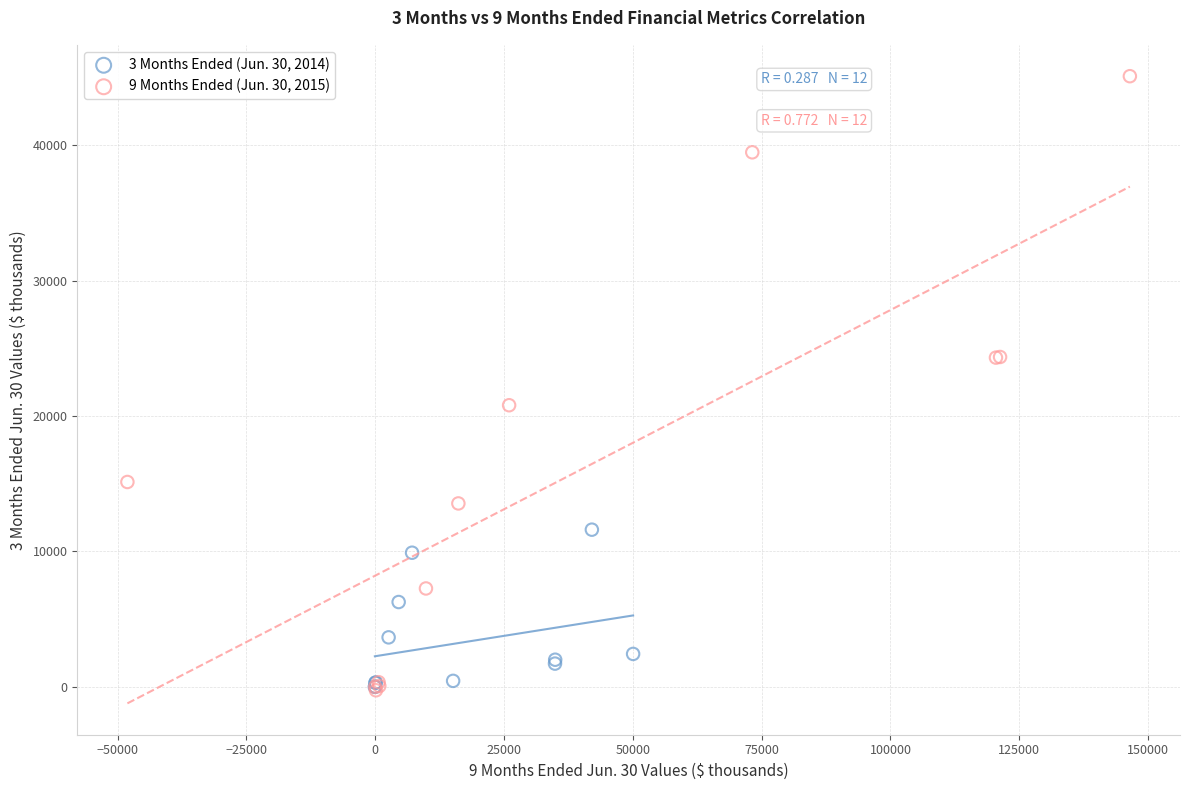

Which series has the largest Y range (max minus min)?

9 Months Ended (Jun. 30, 2015)